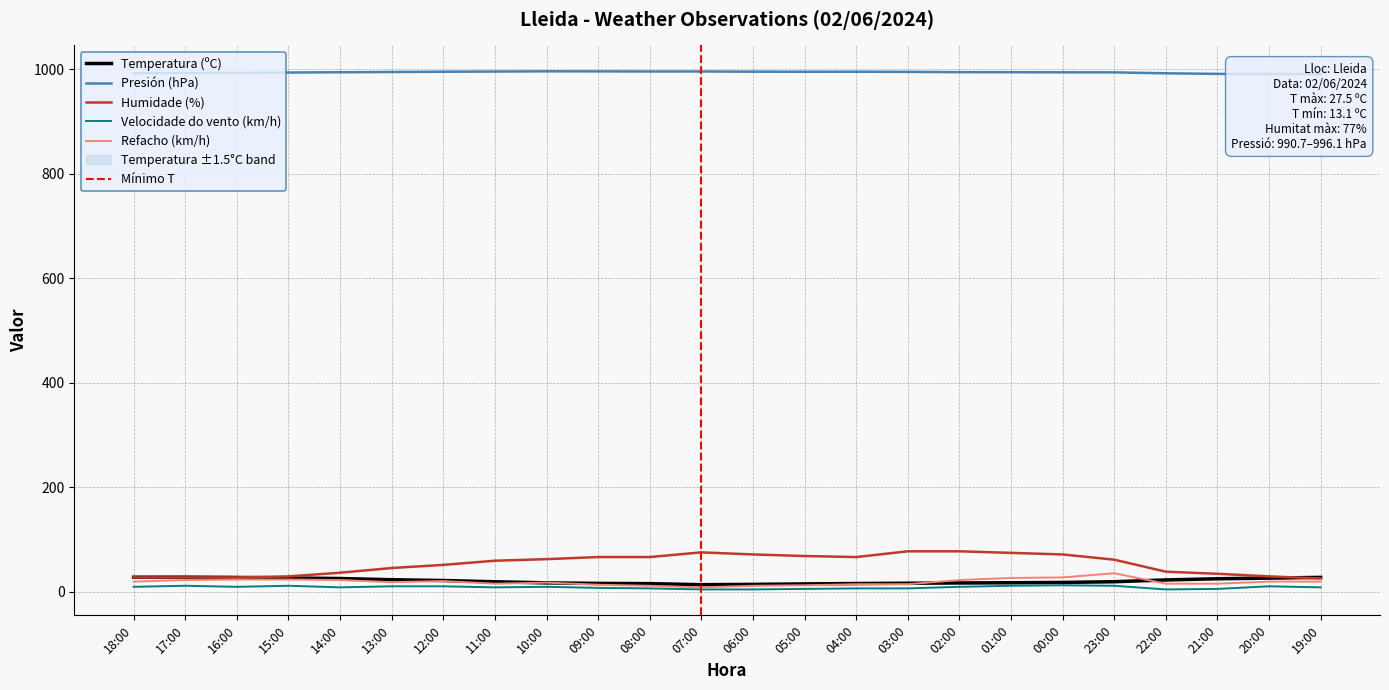

True or false: Velocidade do vento (km/h) and Refacho (km/h) intersect in this chart.

False